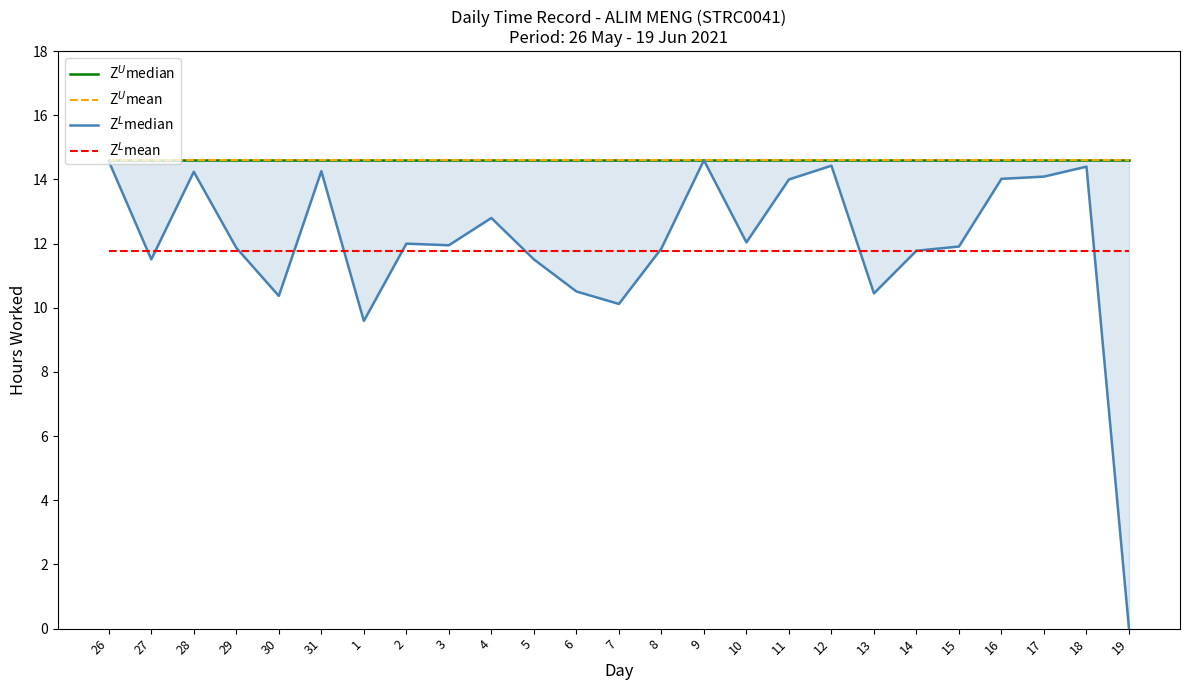

Reading left to right, transcribe all the data shown in this chart.

Z$^U$median: 26=14.6	27=14.6	28=14.6	29=14.6	30=14.6	31=14.6	1=14.6	2=14.6	3=14.6	4=14.6	5=14.6	6=14.6	7=14.6	8=14.6	9=14.6	10=14.6	11=14.6	12=14.6	13=14.6	14=14.6	15=14.6	16=14.6	17=14.6	18=14.6	19=14.6
Z$^U$mean: 26=14.6	27=14.6	28=14.6	29=14.6	30=14.6	31=14.6	1=14.6	2=14.6	3=14.6	4=14.6	5=14.6	6=14.6	7=14.6	8=14.6	9=14.6	10=14.6	11=14.6	12=14.6	13=14.6	14=14.6	15=14.6	16=14.6	17=14.6	18=14.6	19=14.6
Z$^L$median: 26=14.6	27=11.5	28=14.2	29=11.9	30=10.4	31=14.3	1=9.6	2=12.0	3=11.9	4=12.8	5=11.5	6=10.5	7=10.1	8=11.8	9=14.6	10=12.0	11=14.0	12=14.4	13=10.4	14=11.8	15=11.9	16=14.0	17=14.1	18=14.4	19=0.0
Z$^L$mean: 26=11.8	27=11.8	28=11.8	29=11.8	30=11.8	31=11.8	1=11.8	2=11.8	3=11.8	4=11.8	5=11.8	6=11.8	7=11.8	8=11.8	9=11.8	10=11.8	11=11.8	12=11.8	13=11.8	14=11.8	15=11.8	16=11.8	17=11.8	18=11.8	19=11.8